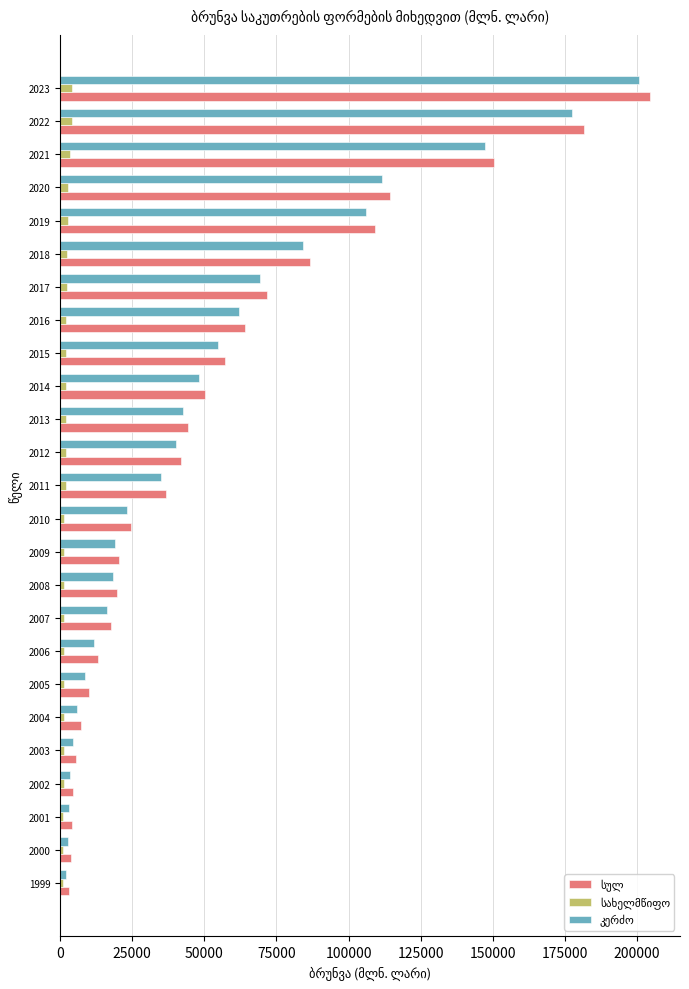

Count the number of categories in the chart.

25